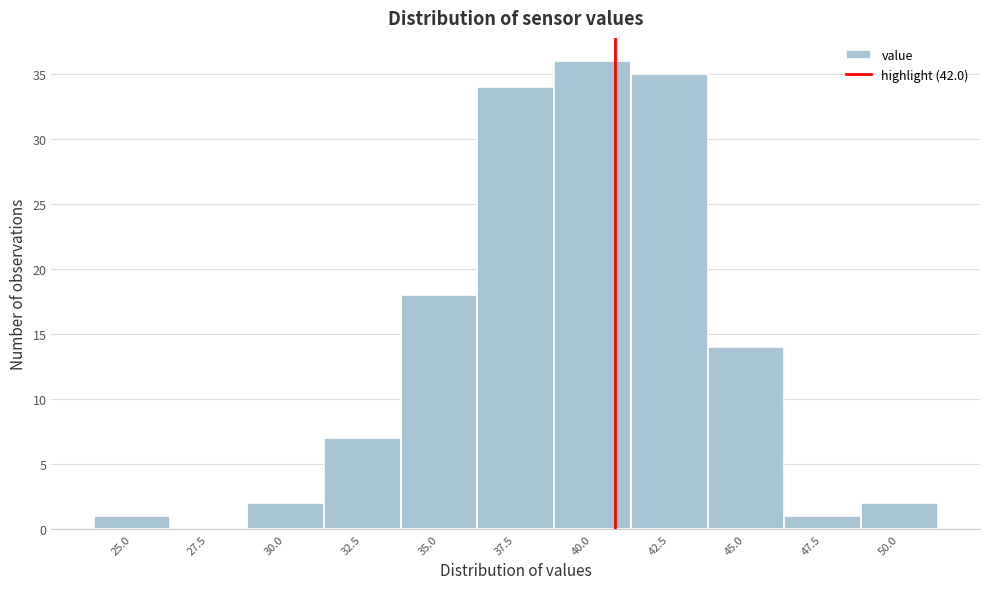

Reading right to left, extract all data points from this chart.

50.0=2	47.5=1	45.0=14	42.5=35	40.0=36	37.5=34	35.0=18	32.5=7	30.0=2	27.5=0	25.0=1